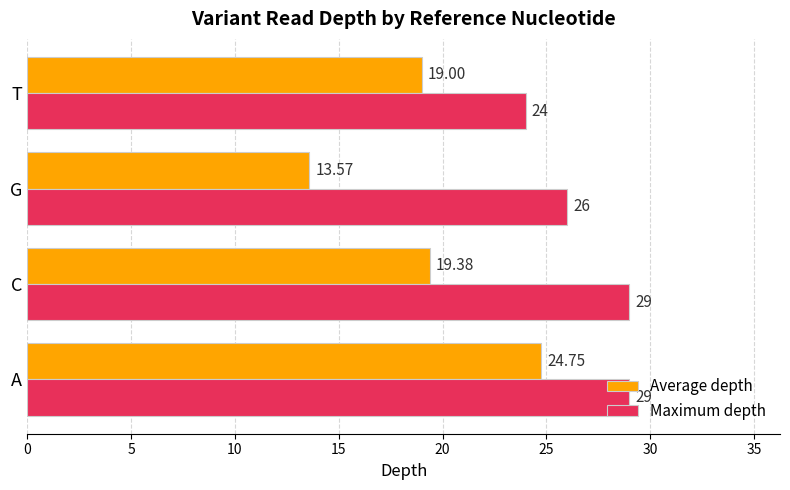

Which series has the largest range (max minus min)?

Average depth